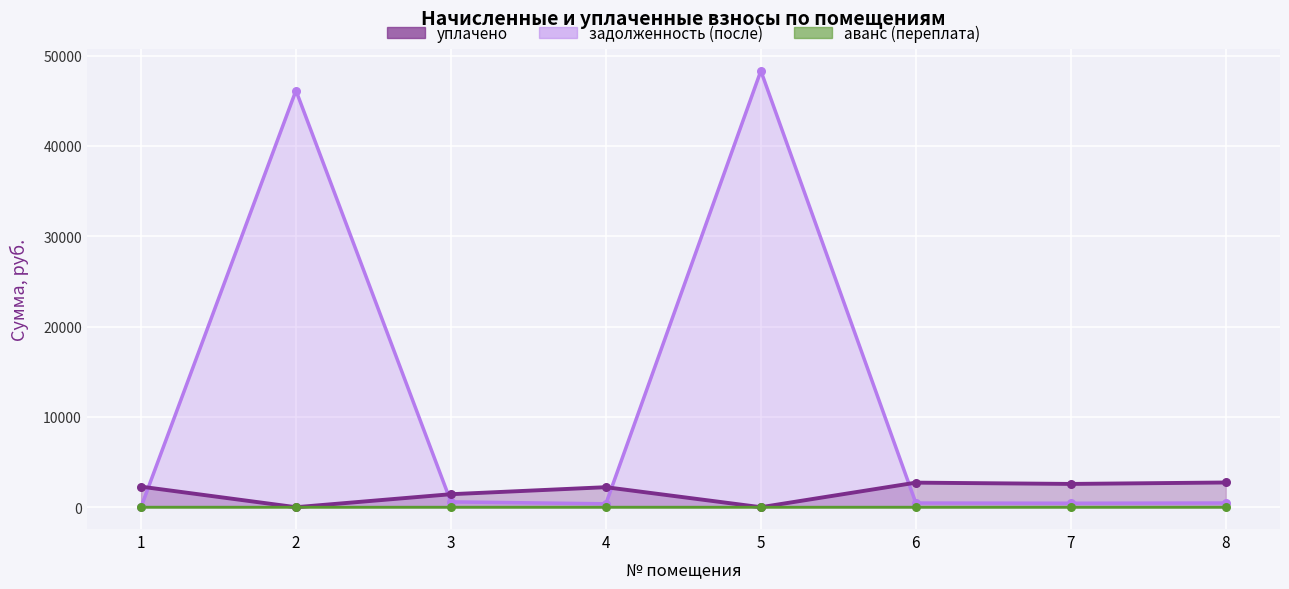

What are all the series names shown in the legend?

уплачено, аванс (переплата), задолженность (после)